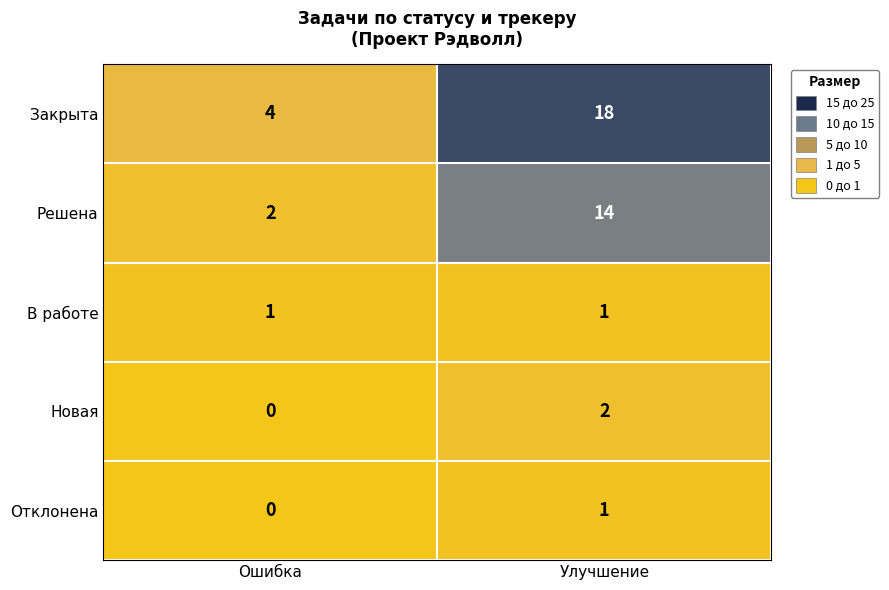

What is the difference between the Решена values at Ошибка and Улучшение?

12